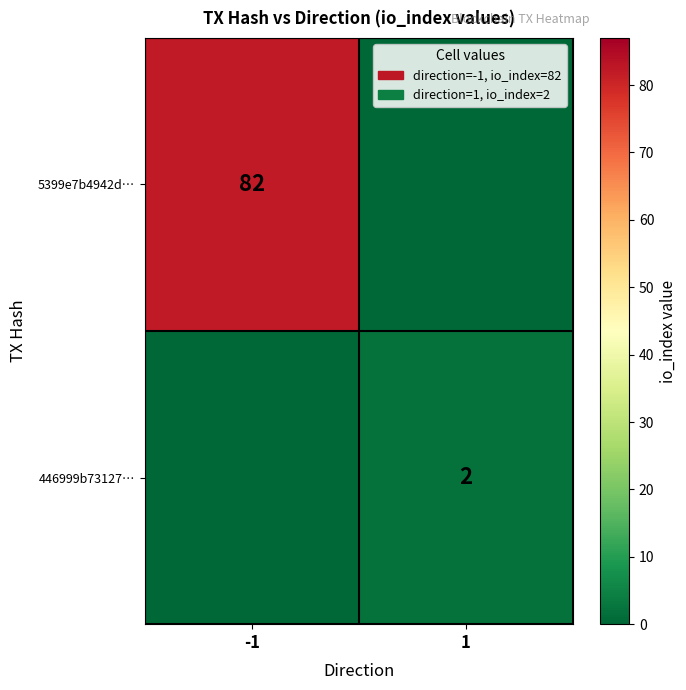

What is the total value across all series at 1?

2